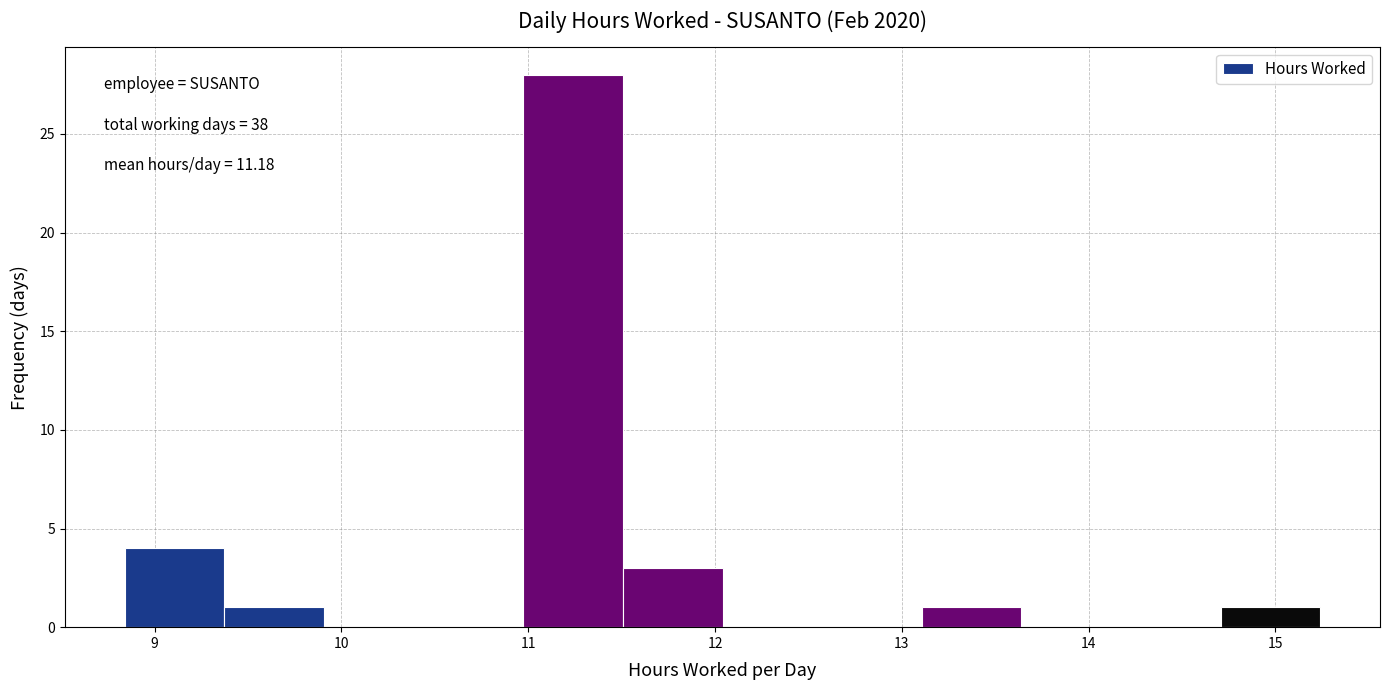

Over which range of the x-axis is the bar tallest?

11.0 to 11.5